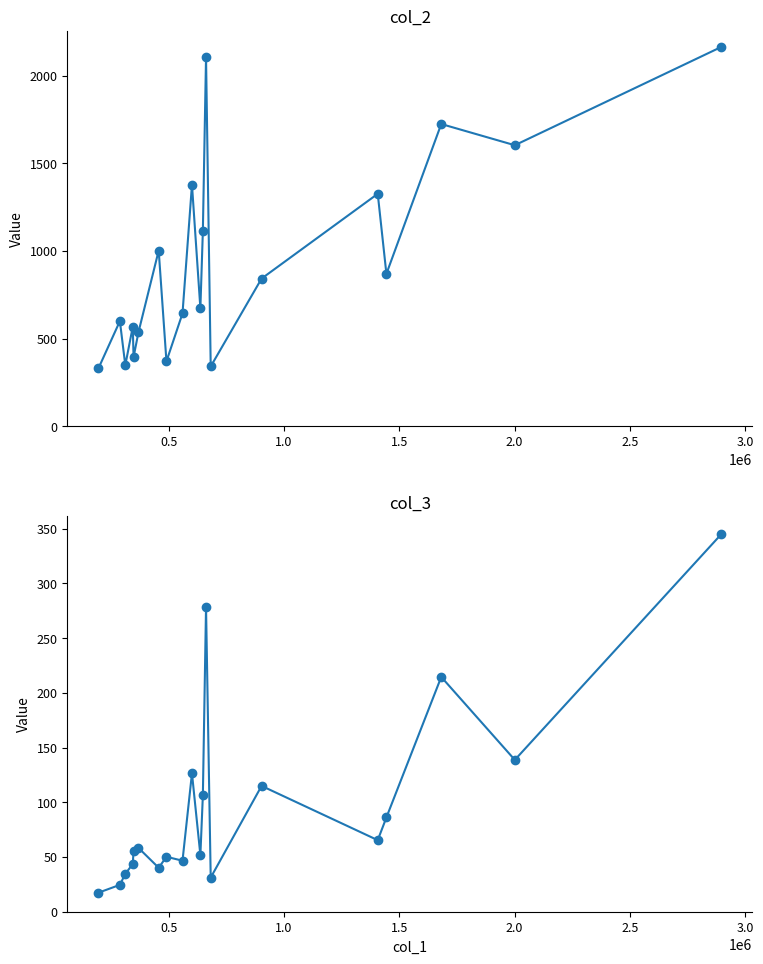

What is the sum of all col_2 values?

18931.0